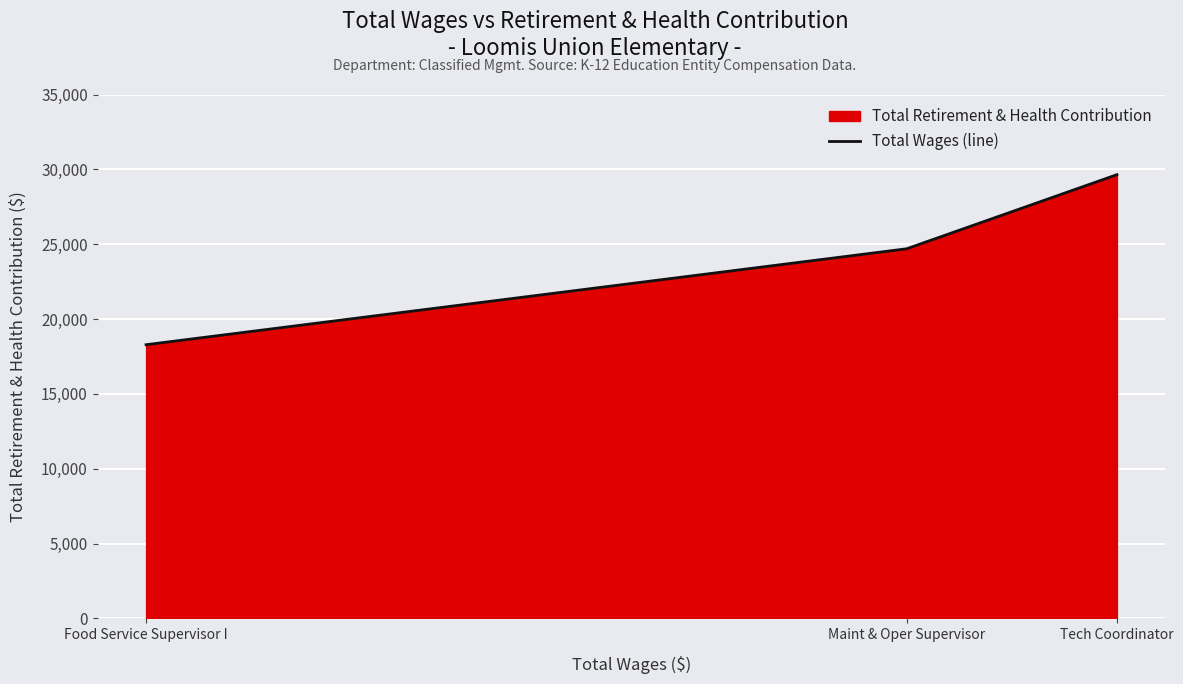

Reading left to right, transcribe all the data shown in this chart.

Food Service Supervisor I=18284	Maint & Oper Supervisor=24694	Tech Coordinator=29644